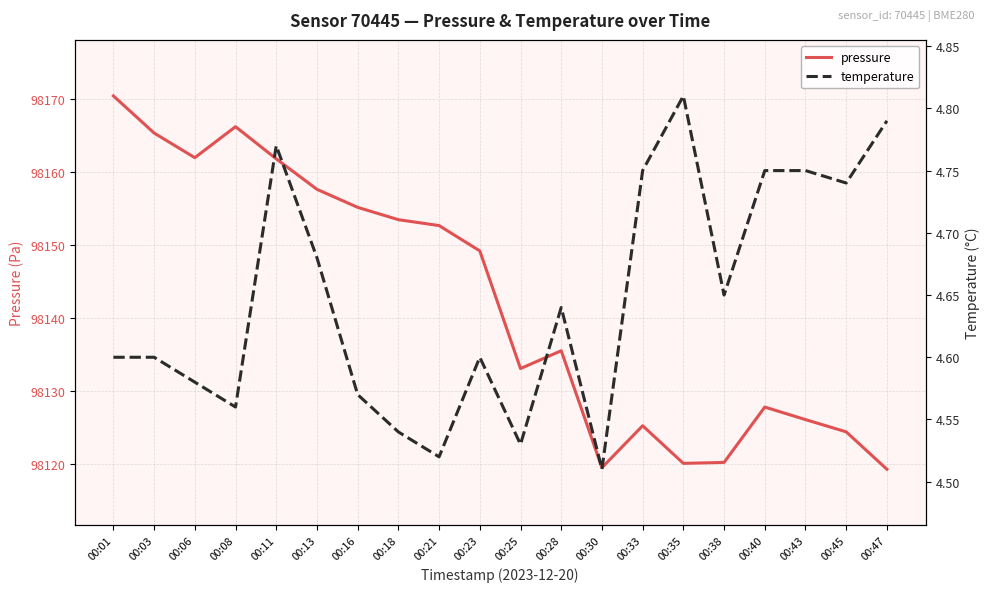

List the series in order of their peak value, lowest first.

temperature, pressure